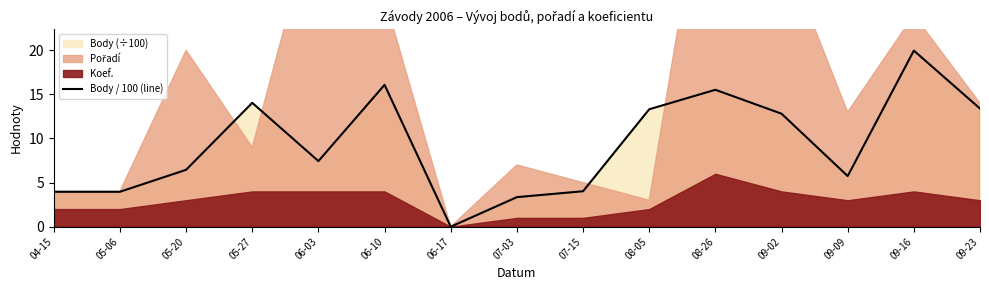

Is it true that the value at 06-17 is 0.0?

True